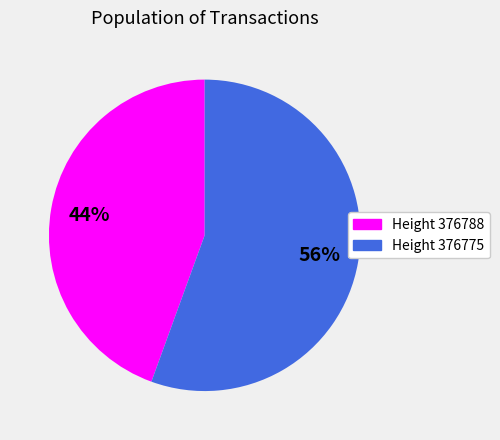

Which slice is the largest?

Height 376775